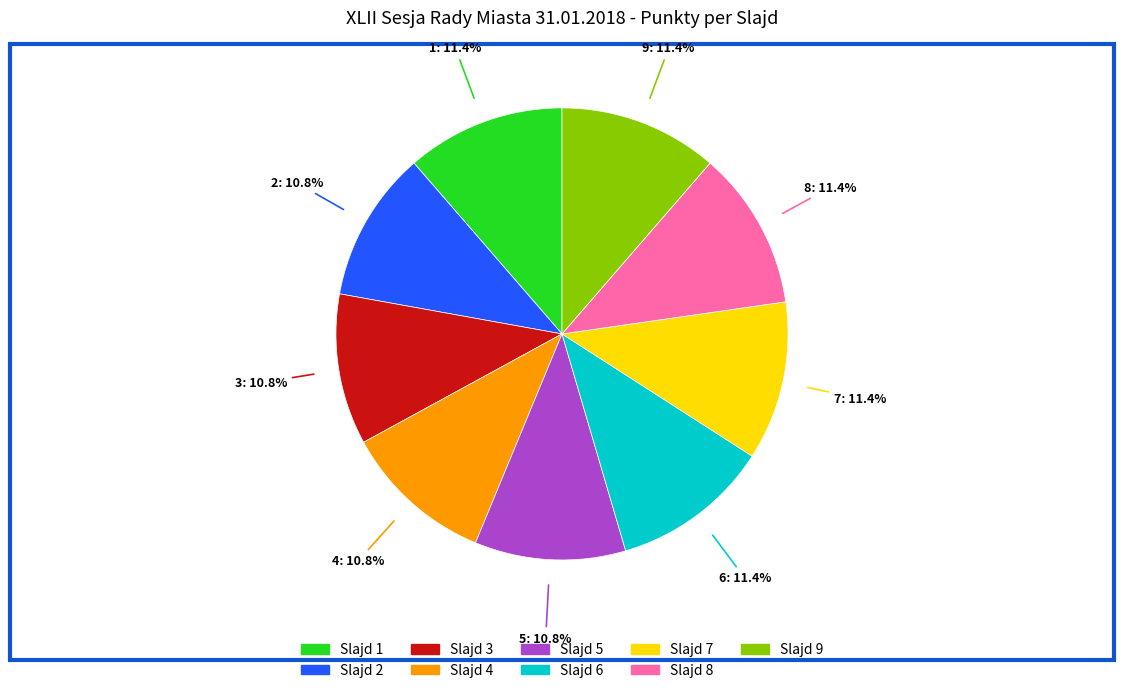

Is there a majority slice in this chart?

No